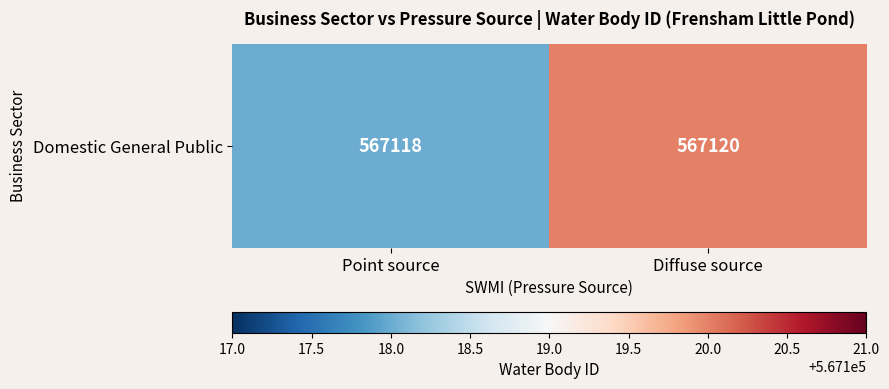

Which category has the highest value across all series?

Diffuse source